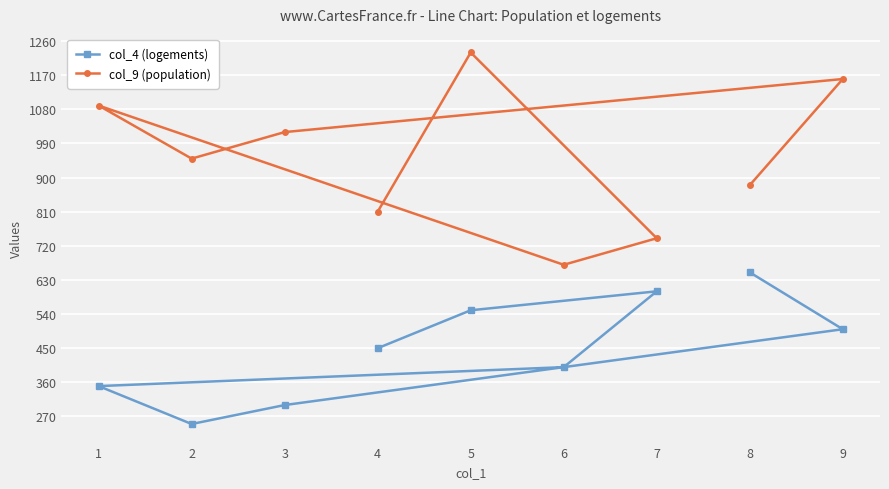

Which label corresponds to the smallest value in the chart?

2